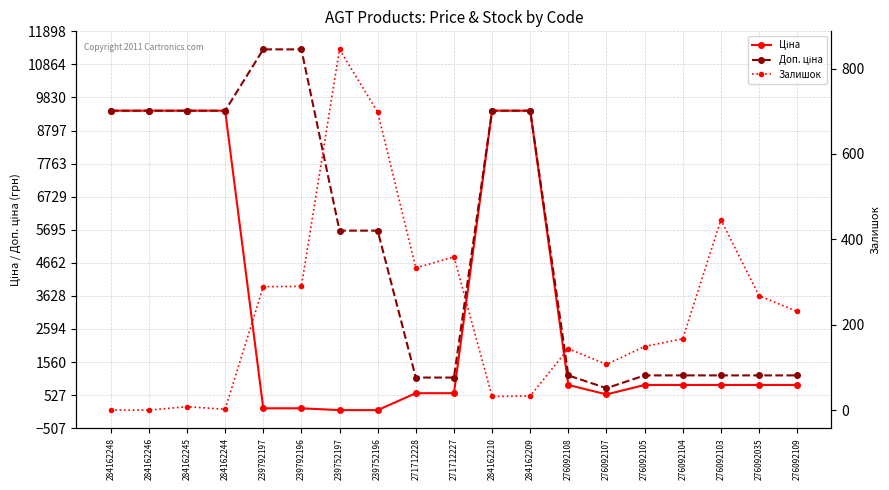

List the labels in order of Залишок value, largest first.

239752197, 239752196, 276092103, 271712227, 271712228, 239792196, 239792197, 276092035, 276092109, 276092104, 276092105, 276092108, 276092107, 284162209, 284162210, 284162245, 284162244, 284162248, 284162246